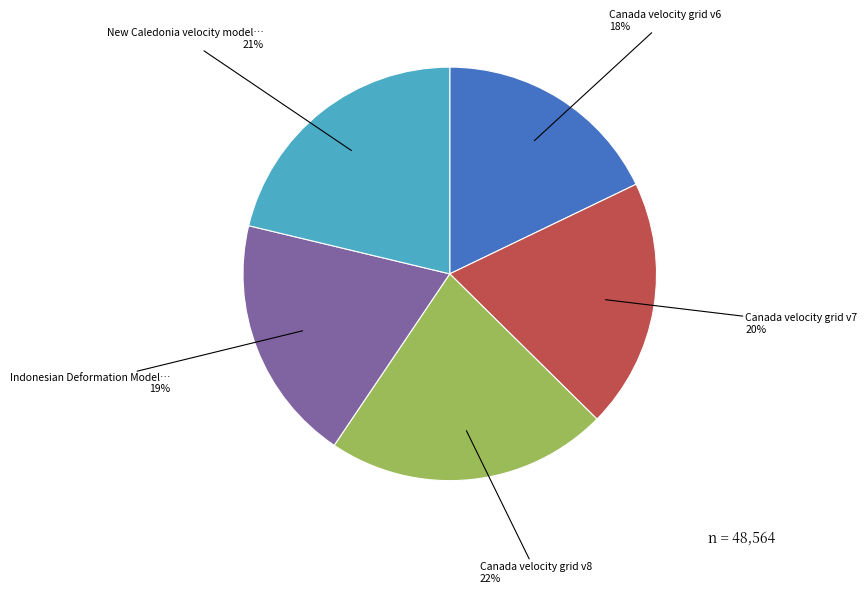

To the nearest percent, what is the average slice percentage?

20%